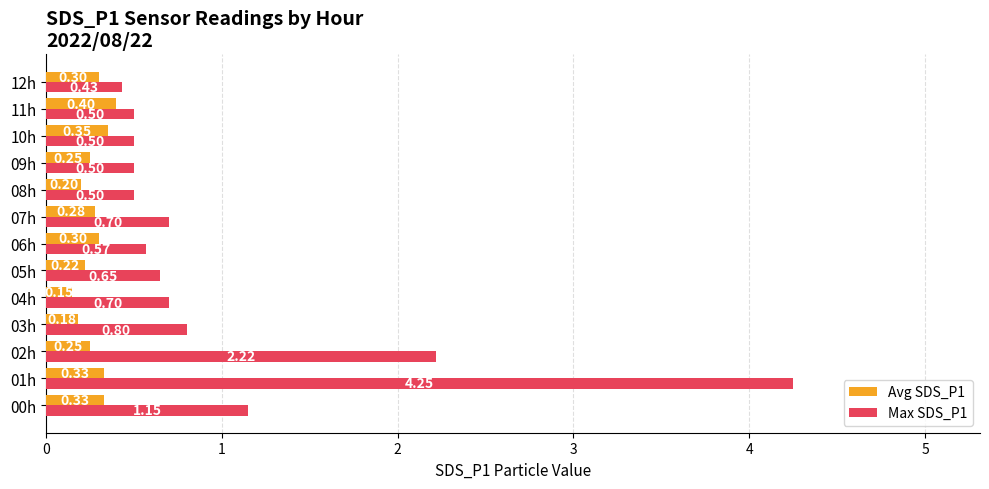

How many series are shown in this chart?

2